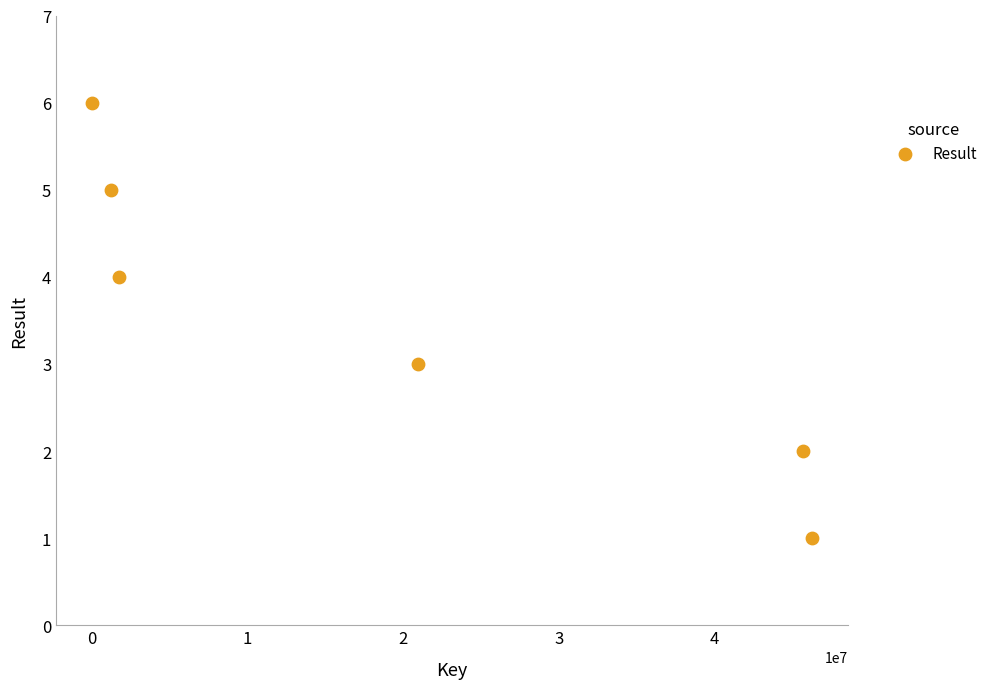

What is the average Y value?

4